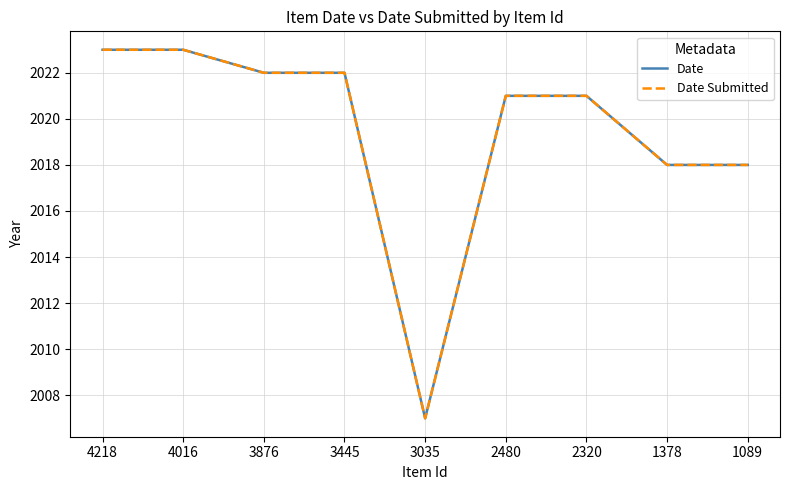

What is the sum of all Date values?

18175